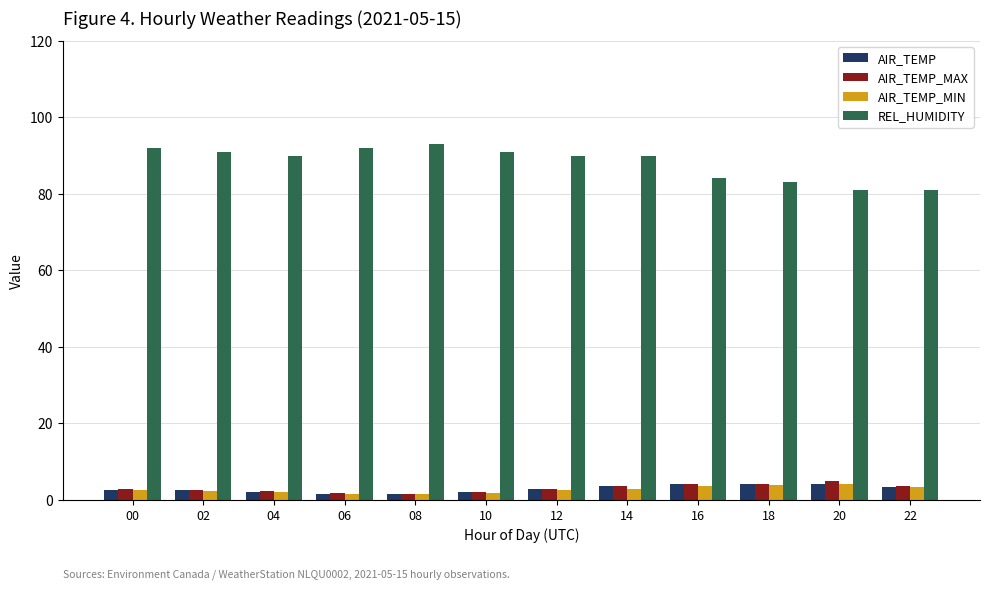

Which series has the widest spread of values?

REL_HUMIDITY